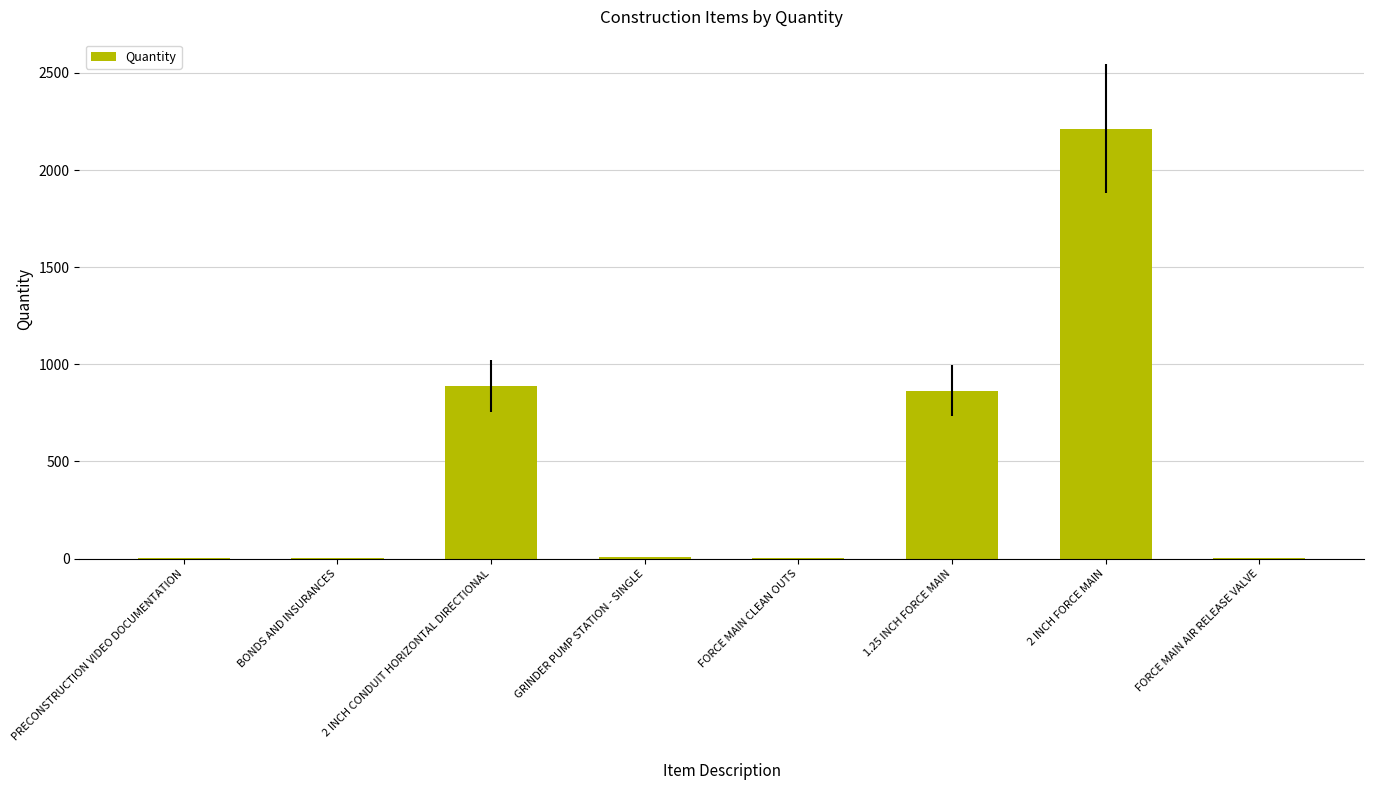

What is the sum of all values?

3980